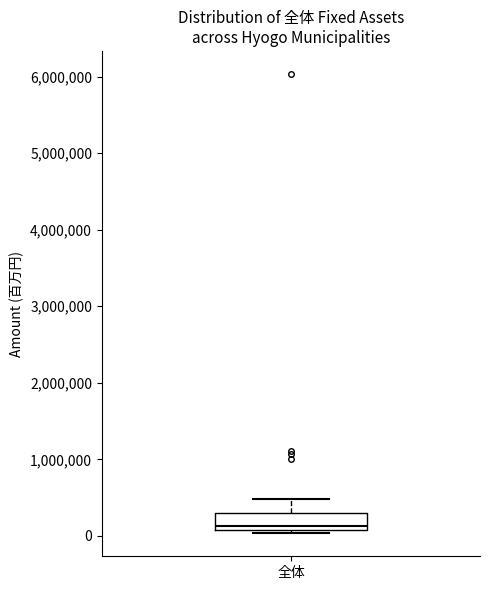

Read this box plot against the y-axis: the position of the median line, the range covered by the box, and the ends of both whiskers. The values are not printed on the chart, so give them approximately, as read against the axis.

median 100000 (just above the box's lower edge), box 100000 to 300000, whiskers 0 to 500000